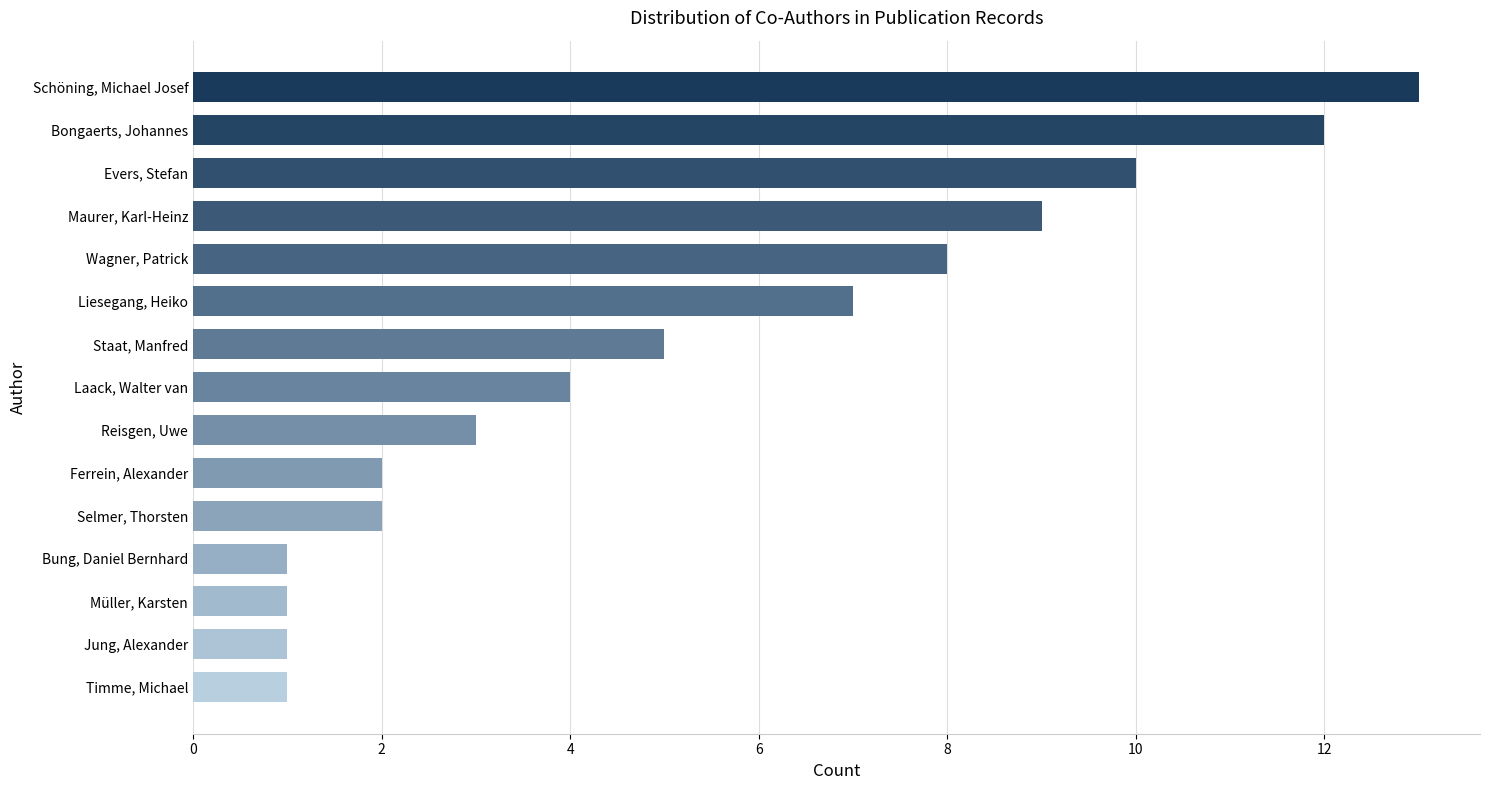

What is the maximum value shown in the chart?

13